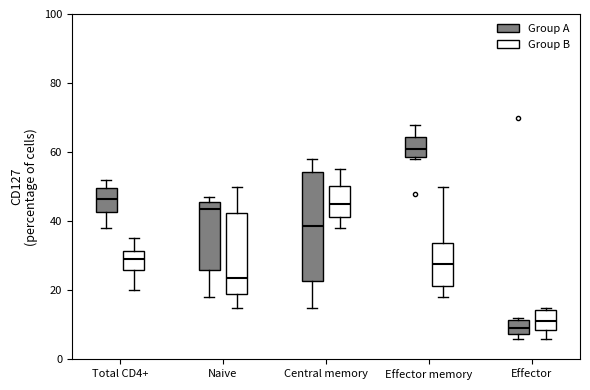

Which box has the lowest median line?

Effector (Group A)